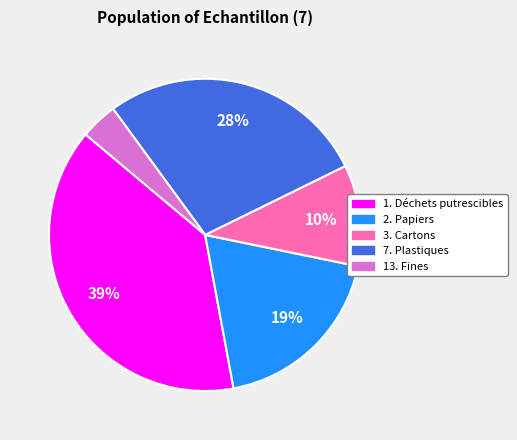

Rank the categories by value from lowest to highest.

13. Fines, 3. Cartons, 2. Papiers, 7. Plastiques, 1. Déchets putrescibles